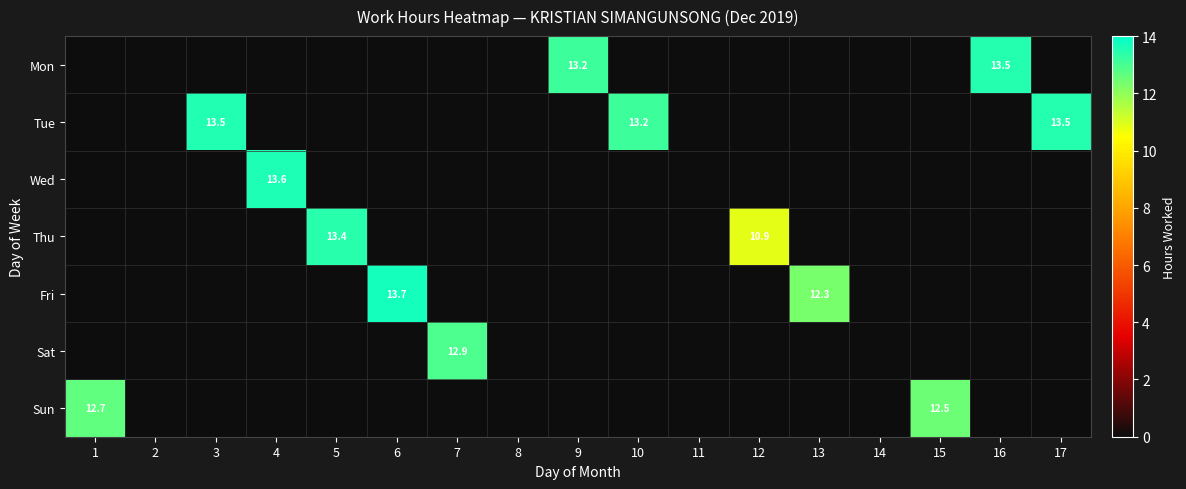

The Sat series shows 21.2 at 7. True or false?

False